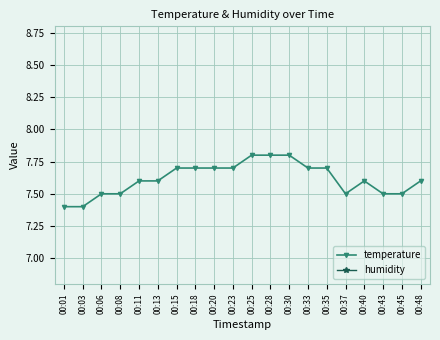

The temperature series shows 13.7 at 00:30. True or false?

False